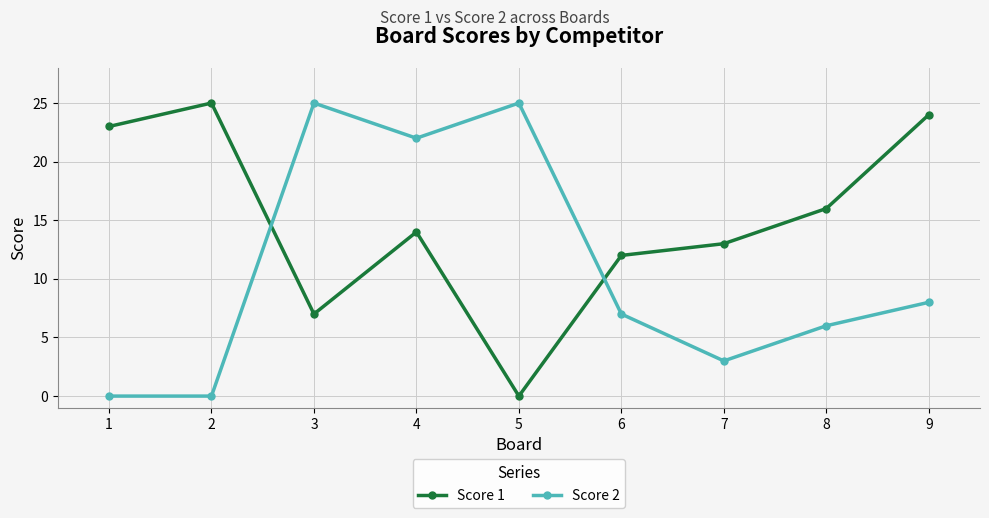

Rank the series by their average value, from highest to lowest.

Score 1, Score 2